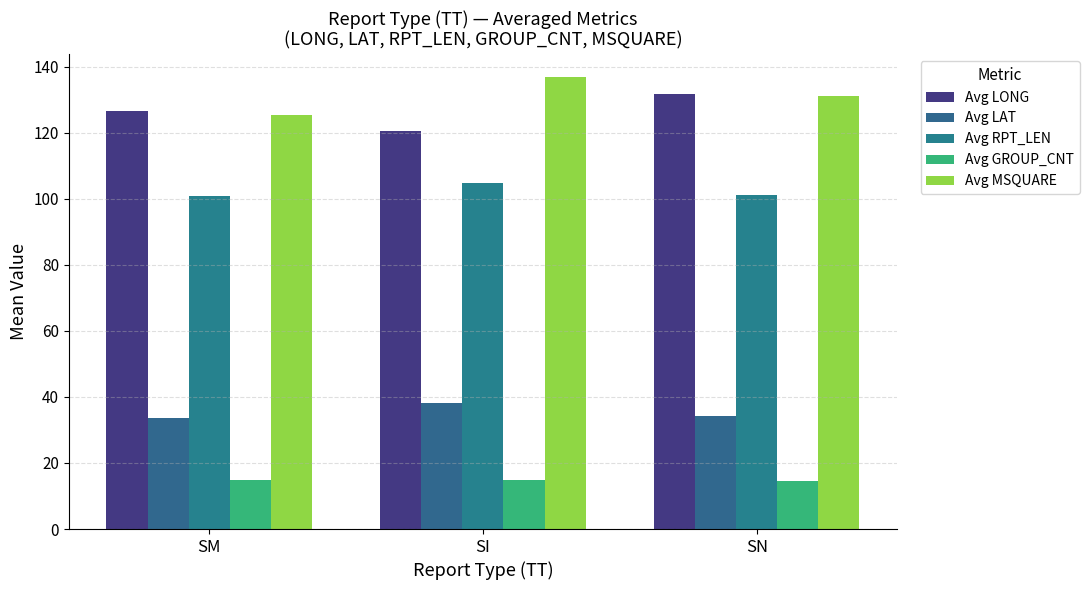

What are all the series names shown in the legend?

Avg LONG, Avg LAT, Avg RPT_LEN, Avg GROUP_CNT, Avg MSQUARE